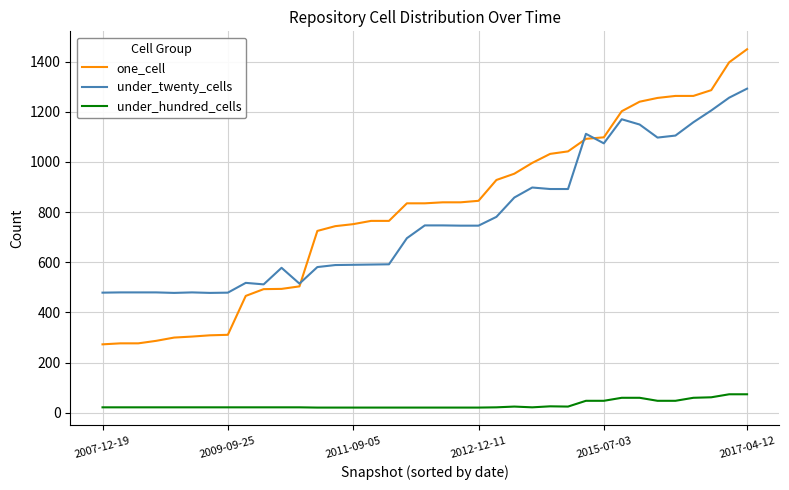

What is the minimum value for under_twenty_cells?

478